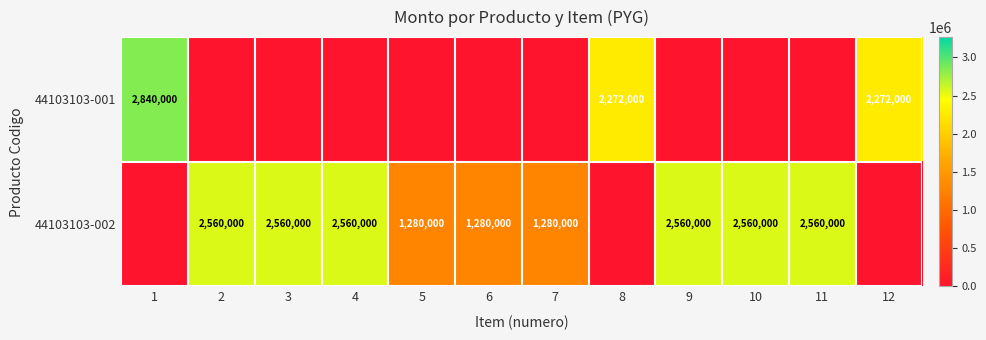

The value of 44103103-001 at 12 is 3118336. True or false?

False